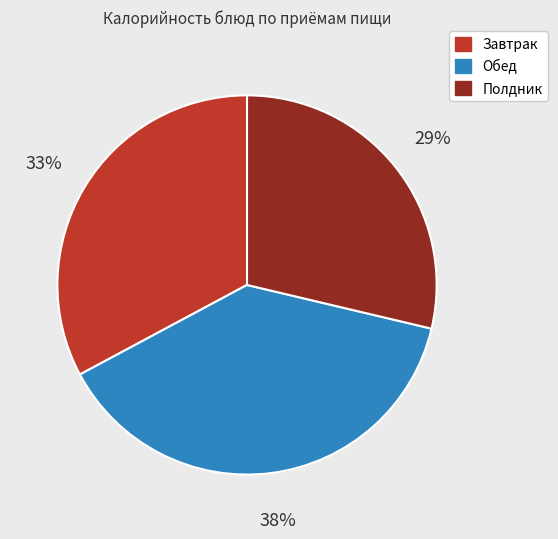

Combined, do Завтрак and Полдник account for over 50%?

Yes